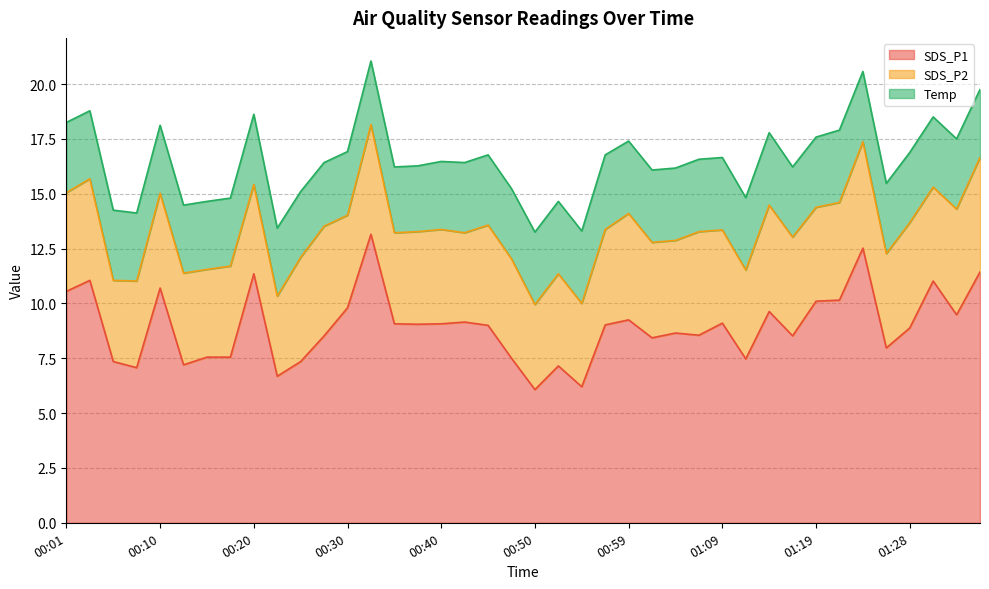

What is the maximum value shown in the chart?

13.2